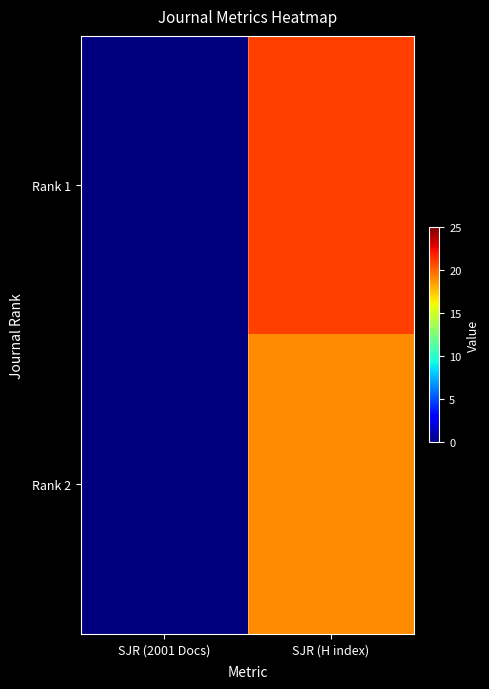

Rank the series at SJR (H index) from lowest to highest value.

Rank 2, Rank 1